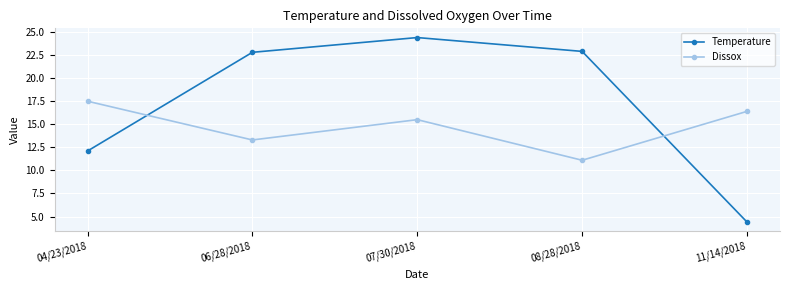

Rank the series by their average value, from highest to lowest.

Temperature, Dissox